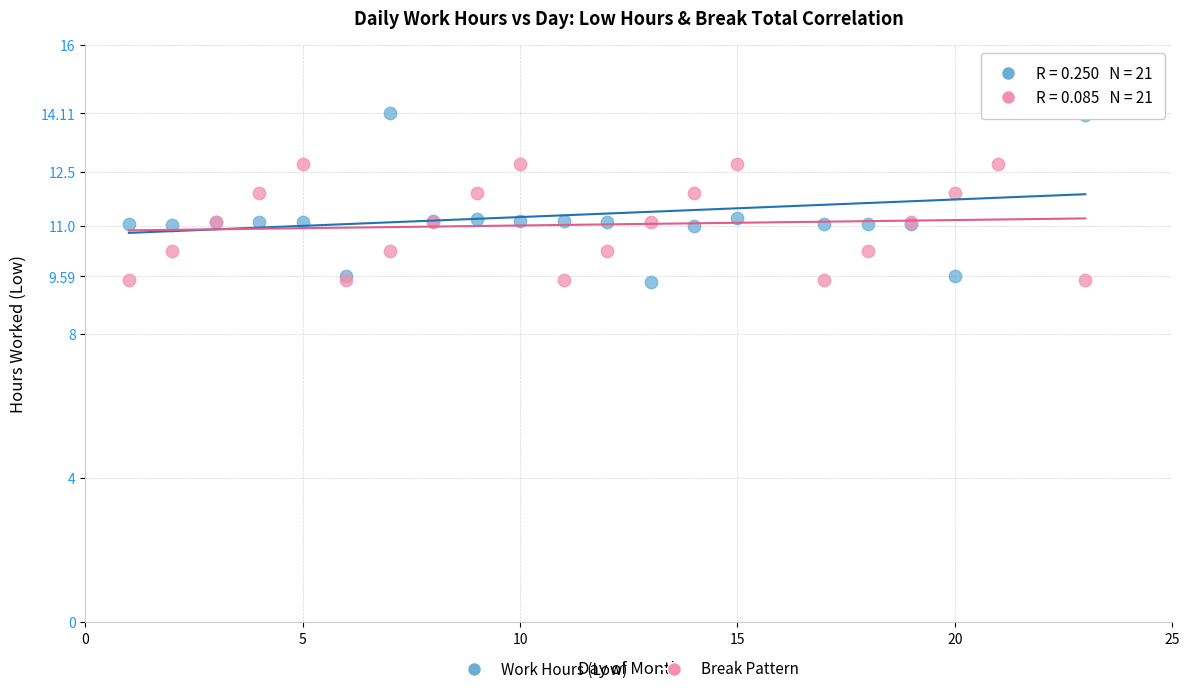

Which series reaches the maximum Y coordinate?

Work Hours (Low)